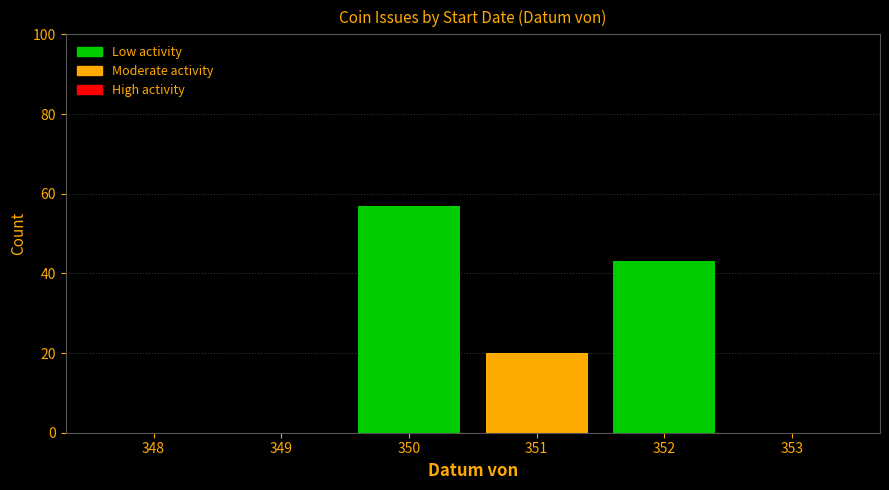

Reading left to right, extract all data points from this chart.

348=0	349=0	350=57	351=20	352=43	353=0